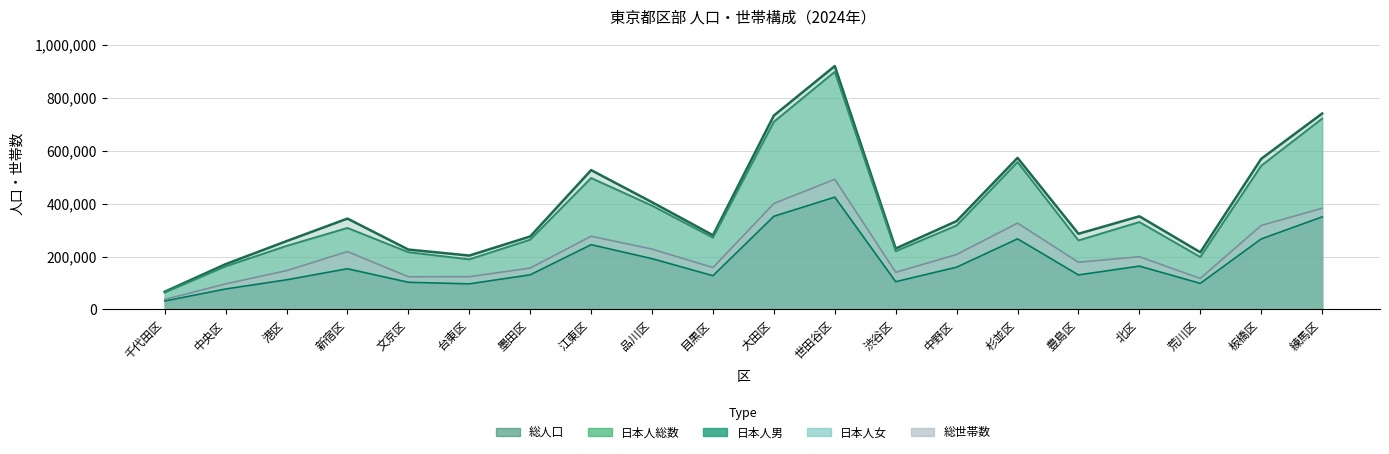

Between 世田谷区 and 荒川区, which series saw the biggest shift?

総人口